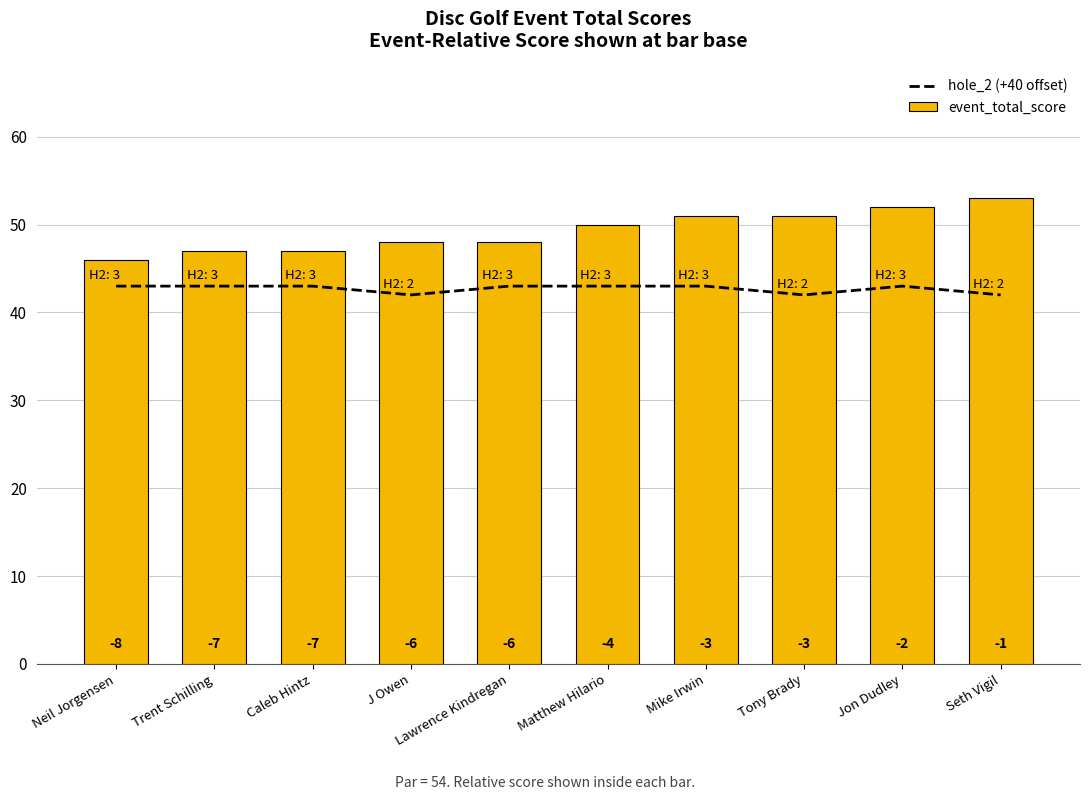

Which series has the largest range (max minus min)?

event_total_score